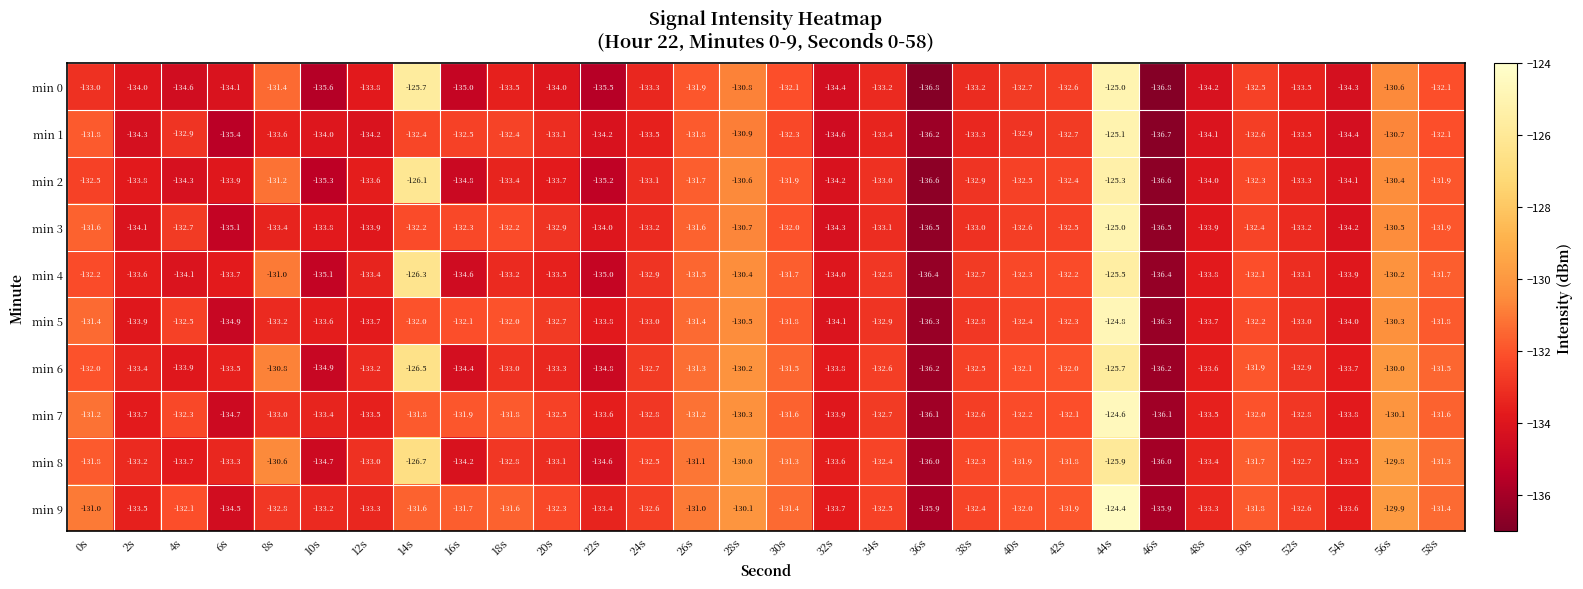

What is the smallest value displayed?

-136.8